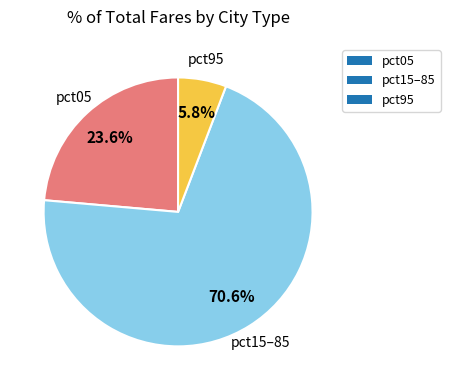

How many segments does this pie chart have?

3